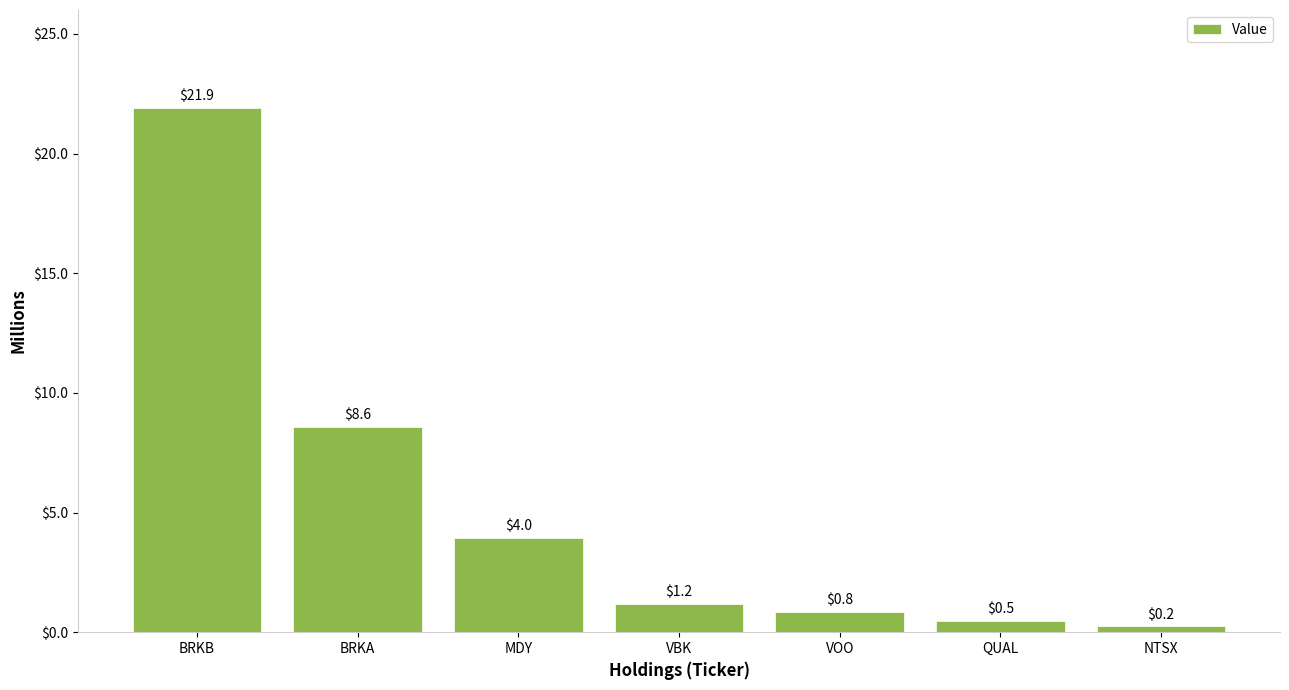

Reading left to right, extract all data points from this chart.

21923000	8563000	3953000	1184000	836000	473000	240000